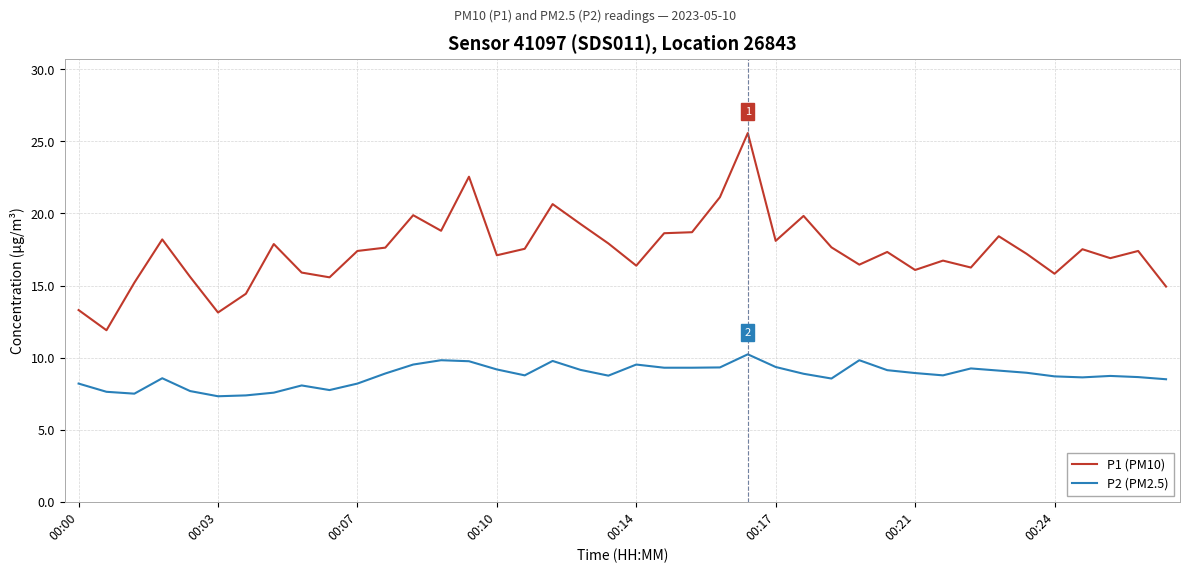

What is the smallest value displayed?

7.3